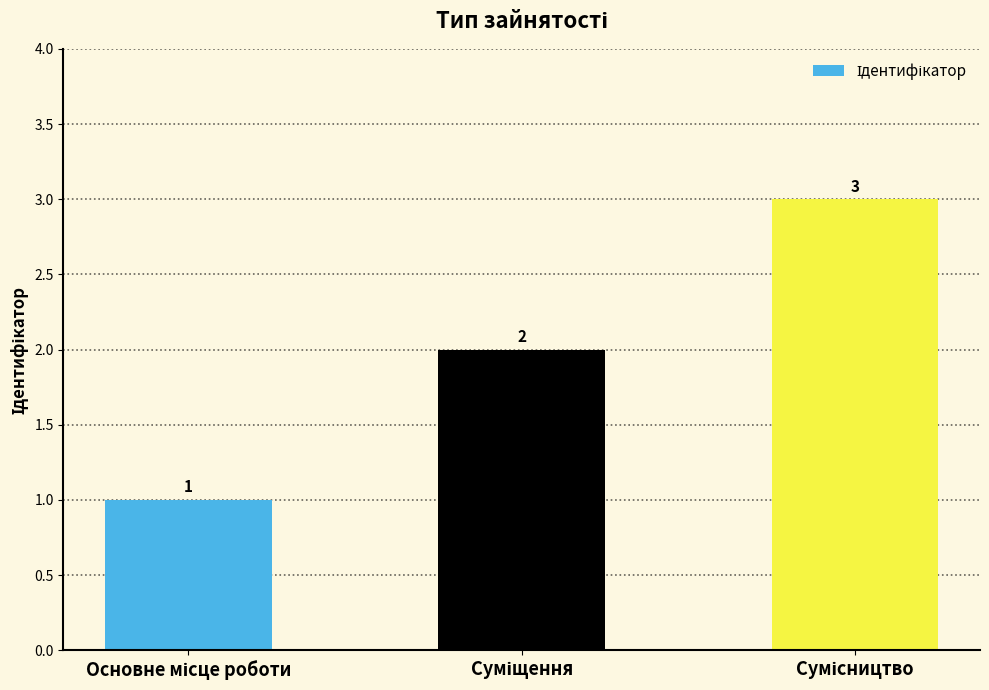

What is the sum of all values?

6